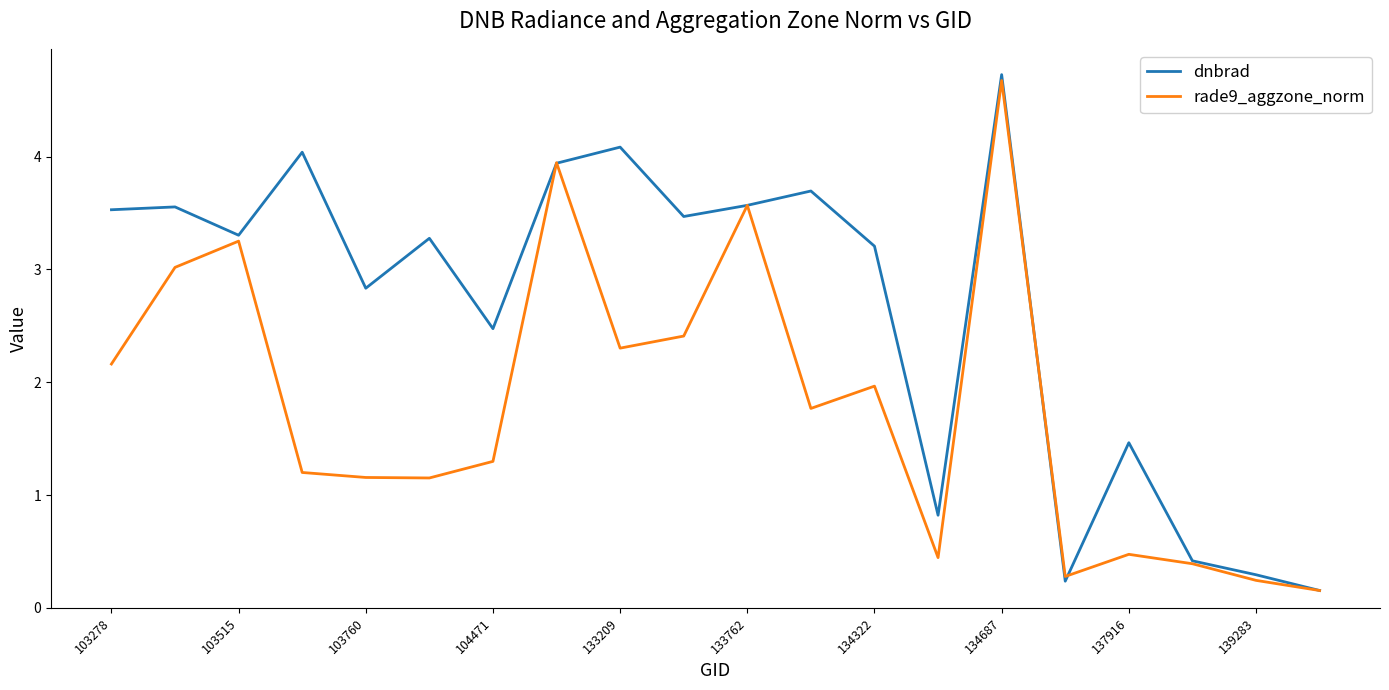

Rank the series by their average value, from lowest to highest.

rade9_aggzone_norm, dnbrad